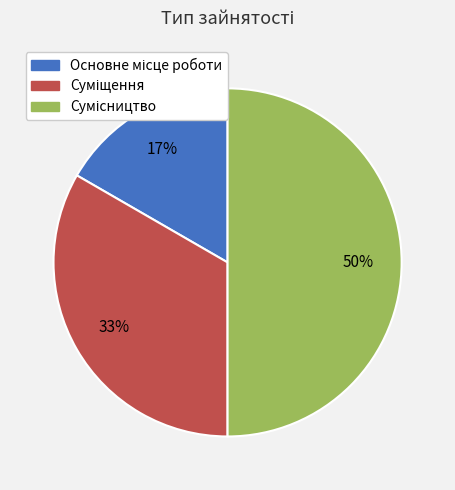

To the nearest percent, what is the difference between the largest and smallest slice percentages?

33%